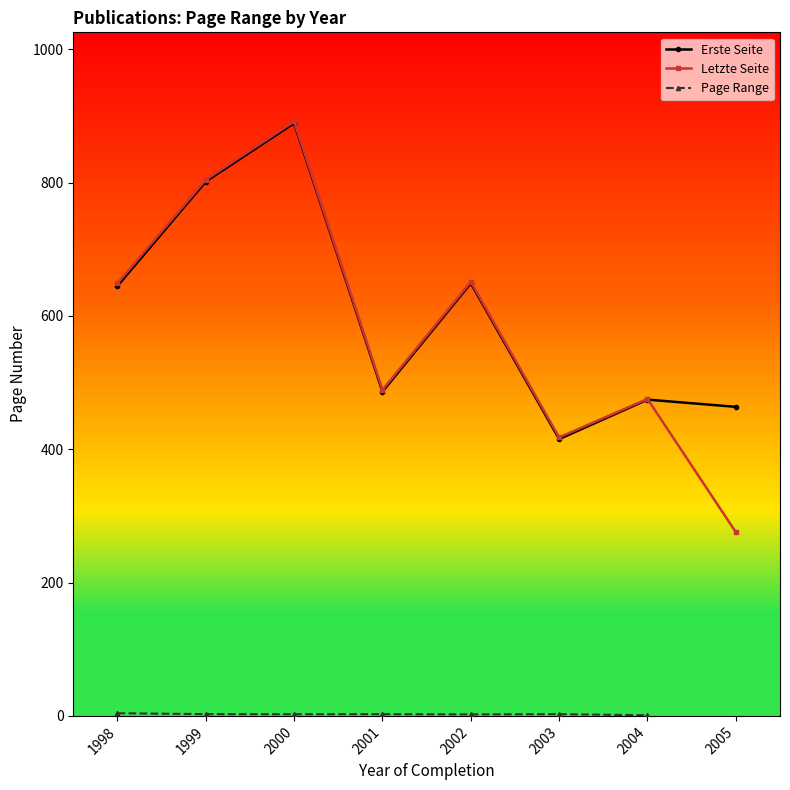

Does the chart display data point markers on the line(s)?

Yes